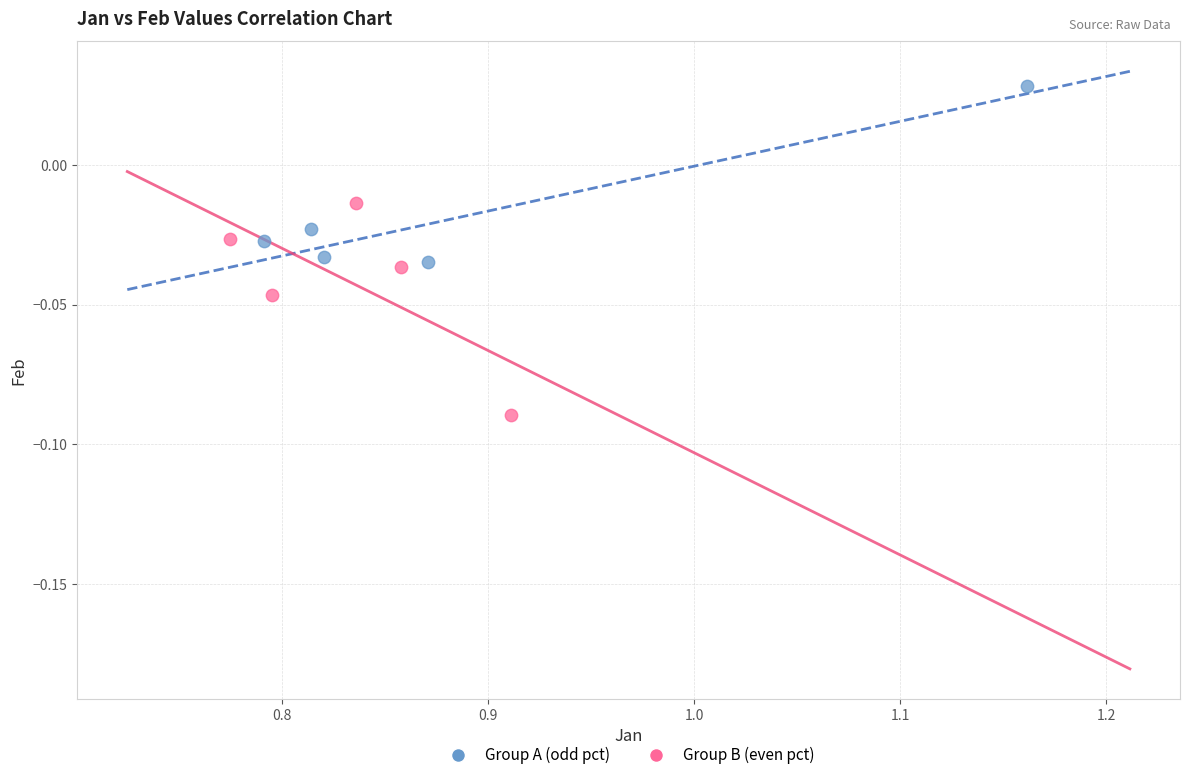

Which series contains the highest Y value?

Group A (odd pct)